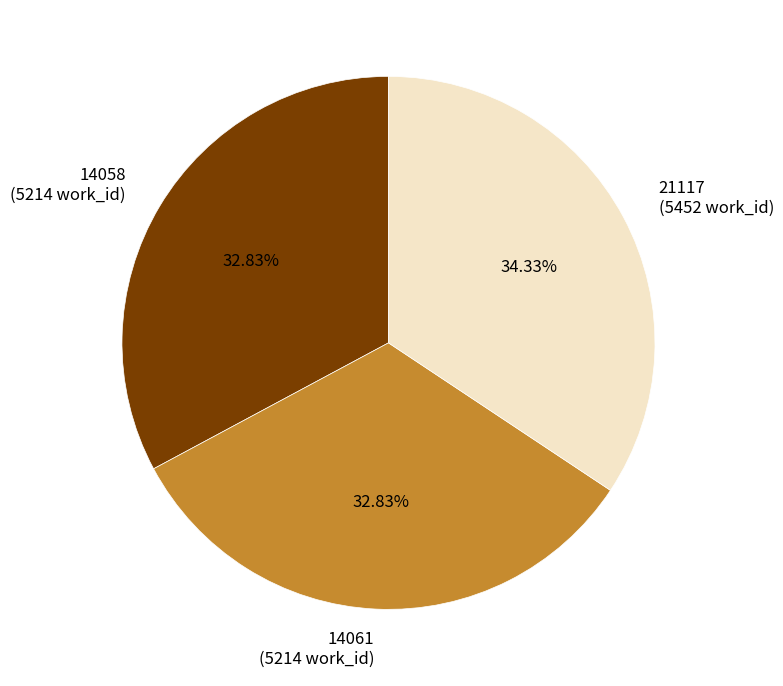

What percentage is NOT represented by 14058?

67.2%